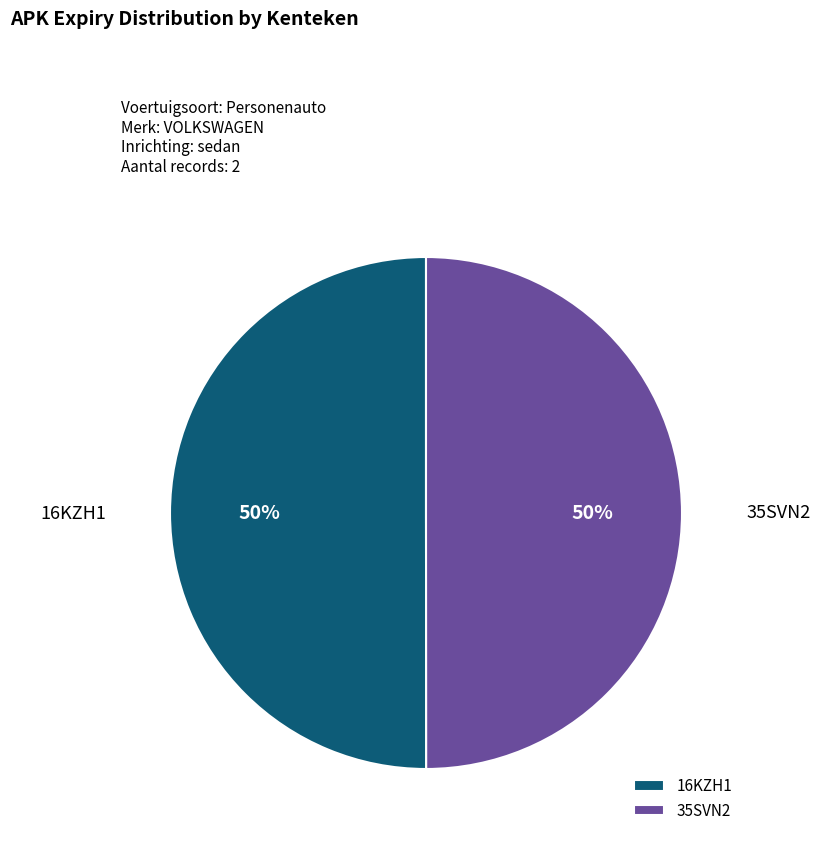

To the nearest percent, what portion does 16KZH1 represent?

50%